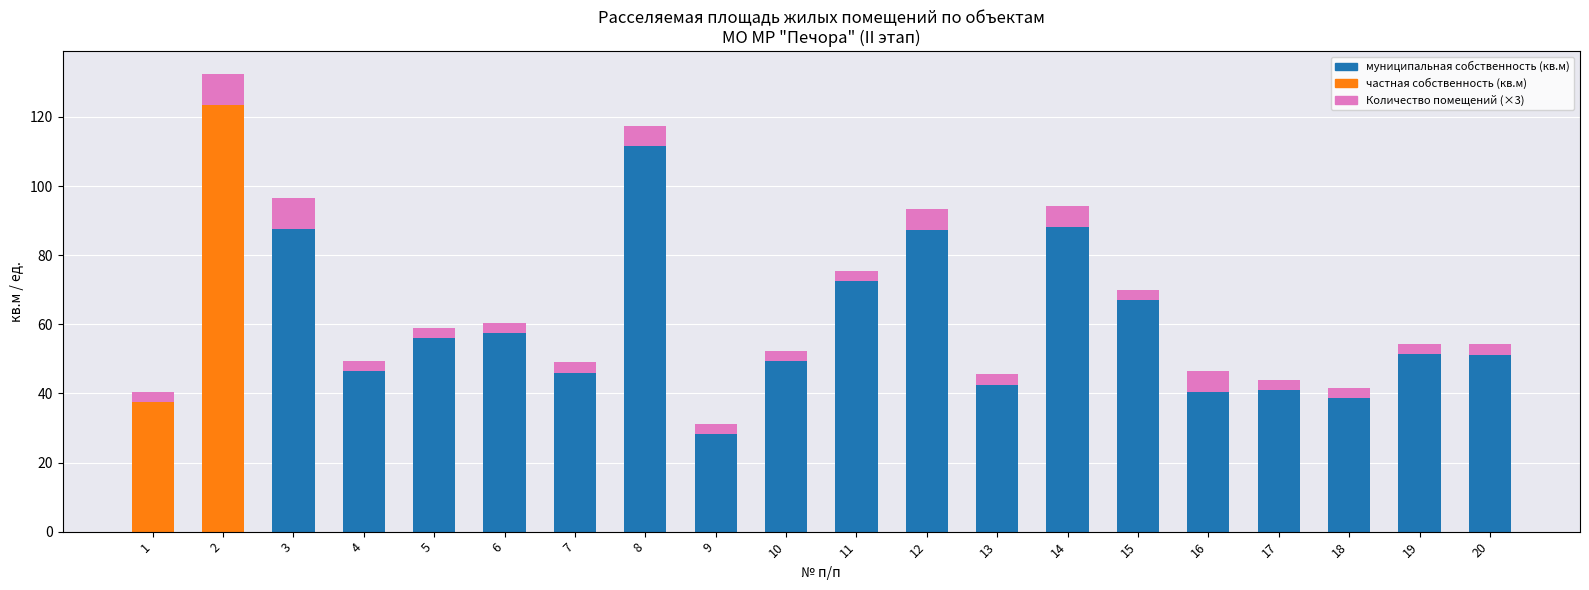

What is the total value across all series at 15?

70.0